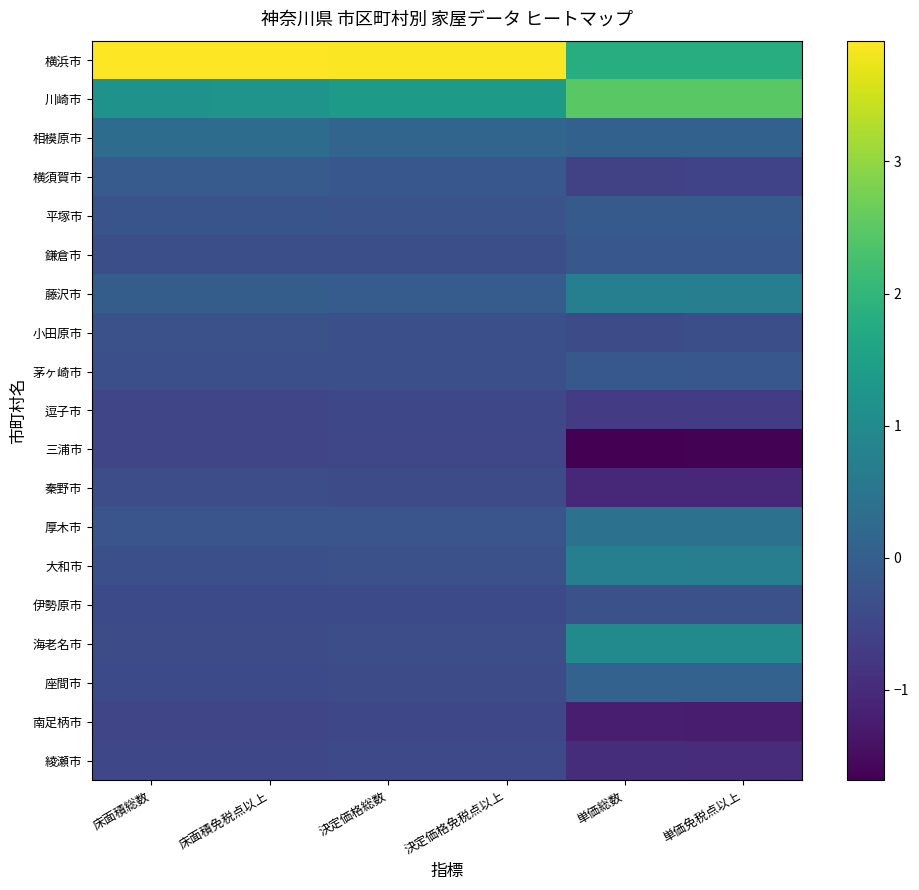

Reading right to left, list all the values displayed in this chart.

横浜市: 単価免税点以上=1.8	単価総数=1.8	決定価格免税点以上=3.9	決定価格総数=3.9	床面積免税点以上=3.9	床面積総数=3.9
川崎市: 単価免税点以上=2.5	単価総数=2.5	決定価格免税点以上=1.4	決定価格総数=1.4	床面積免税点以上=1.2	床面積総数=1.2
相模原市: 単価免税点以上=0.0	単価総数=0.1	決定価格免税点以上=0.1	決定価格総数=0.1	床面積免税点以上=0.3	床面積総数=0.3
横須賀市: 単価免税点以上=-0.6	単価総数=-0.6	決定価格免税点以上=-0.2	決定価格総数=-0.2	床面積免税点以上=-0.1	床面積総数=-0.1
平塚市: 単価免税点以上=-0.1	単価総数=-0.1	決定価格免税点以上=-0.3	決定価格総数=-0.3	床面積免税点以上=-0.2	床面積総数=-0.2
鎌倉市: 単価免税点以上=-0.2	単価総数=-0.2	決定価格免税点以上=-0.3	決定価格総数=-0.3	床面積免税点以上=-0.3	床面積総数=-0.3
藤沢市: 単価免税点以上=0.7	単価総数=0.7	決定価格免税点以上=-0.1	決定価格総数=-0.1	床面積免税点以上=-0.0	床面積総数=-0.0
小田原市: 単価免税点以上=-0.3	単価総数=-0.4	決定価格免税点以上=-0.3	決定価格総数=-0.3	床面積免税点以上=-0.3	床面積総数=-0.3
茅ヶ崎市: 単価免税点以上=-0.2	単価総数=-0.1	決定価格免税点以上=-0.3	決定価格総数=-0.3	床面積免税点以上=-0.3	床面積総数=-0.3
逗子市: 単価免税点以上=-0.7	単価総数=-0.7	決定価格免税点以上=-0.5	決定価格総数=-0.5	床面積免税点以上=-0.5	床面積総数=-0.5
三浦市: 単価免税点以上=-1.6	単価総数=-1.7	決定価格免税点以上=-0.5	決定価格総数=-0.5	床面積免税点以上=-0.5	床面積総数=-0.5
秦野市: 単価免税点以上=-1.1	単価総数=-1.0	決定価格免税点以上=-0.4	決定価格総数=-0.4	床面積免税点以上=-0.4	床面積総数=-0.4
厚木市: 単価免税点以上=0.4	単価総数=0.4	決定価格免税点以上=-0.2	決定価格総数=-0.2	床面積免税点以上=-0.2	床面積総数=-0.2
大和市: 単価免税点以上=0.7	単価総数=0.7	決定価格免税点以上=-0.3	決定価格総数=-0.3	床面積免税点以上=-0.3	床面積総数=-0.3
伊勢原市: 単価免税点以上=-0.3	単価総数=-0.3	決定価格免税点以上=-0.4	決定価格総数=-0.4	床面積免税点以上=-0.4	床面積総数=-0.4
海老名市: 単価免税点以上=1.0	単価総数=1.0	決定価格免税点以上=-0.4	決定価格総数=-0.4	床面積免税点以上=-0.4	床面積総数=-0.4
座間市: 単価免税点以上=0.1	単価総数=0.1	決定価格免税点以上=-0.4	決定価格総数=-0.4	床面積免税点以上=-0.4	床面積総数=-0.4
南足柄市: 単価免税点以上=-1.2	単価総数=-1.2	決定価格免税点以上=-0.5	決定価格総数=-0.5	床面積免税点以上=-0.5	床面積総数=-0.5
綾瀬市: 単価免税点以上=-1.0	単価総数=-1.0	決定価格免税点以上=-0.4	決定価格総数=-0.4	床面積免税点以上=-0.5	床面積総数=-0.5